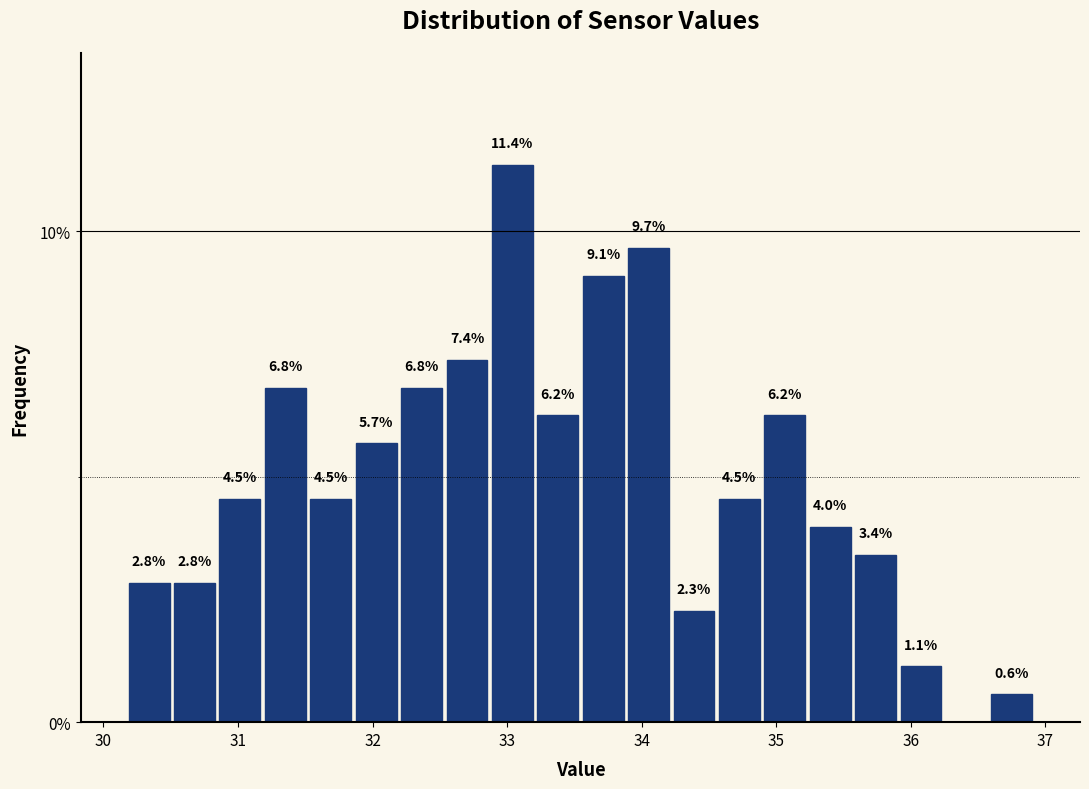

Read against the x-axis, roughly where is the centre of the tallest bar?

33.0